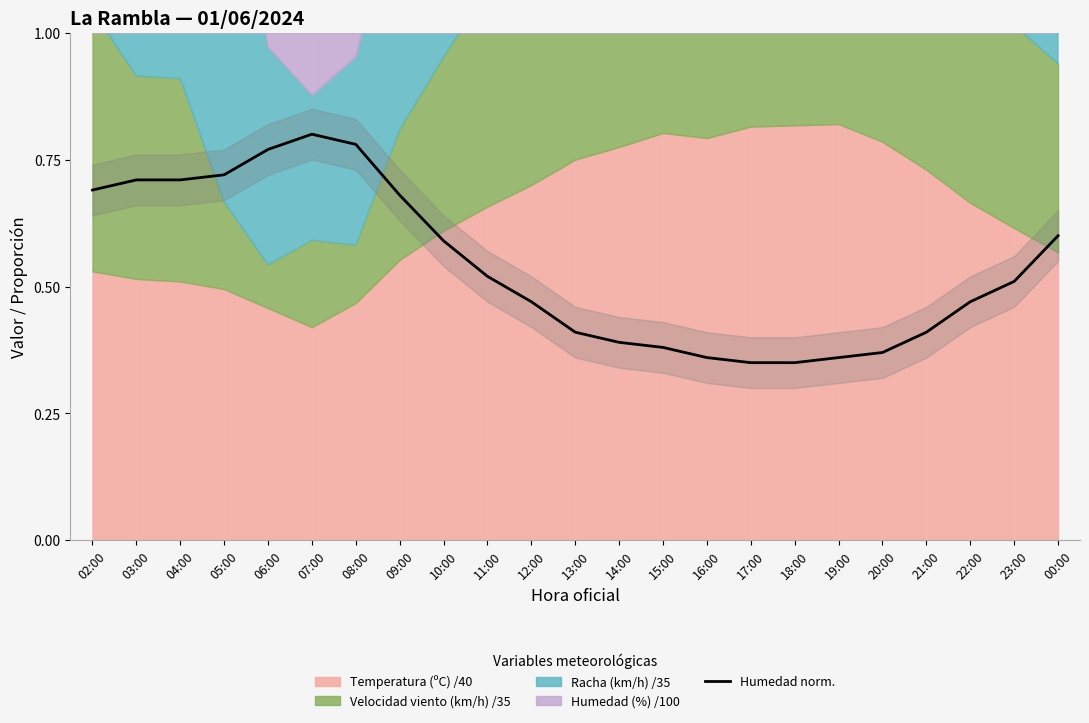

The value at 15:00 is 0.4. True or false?

True